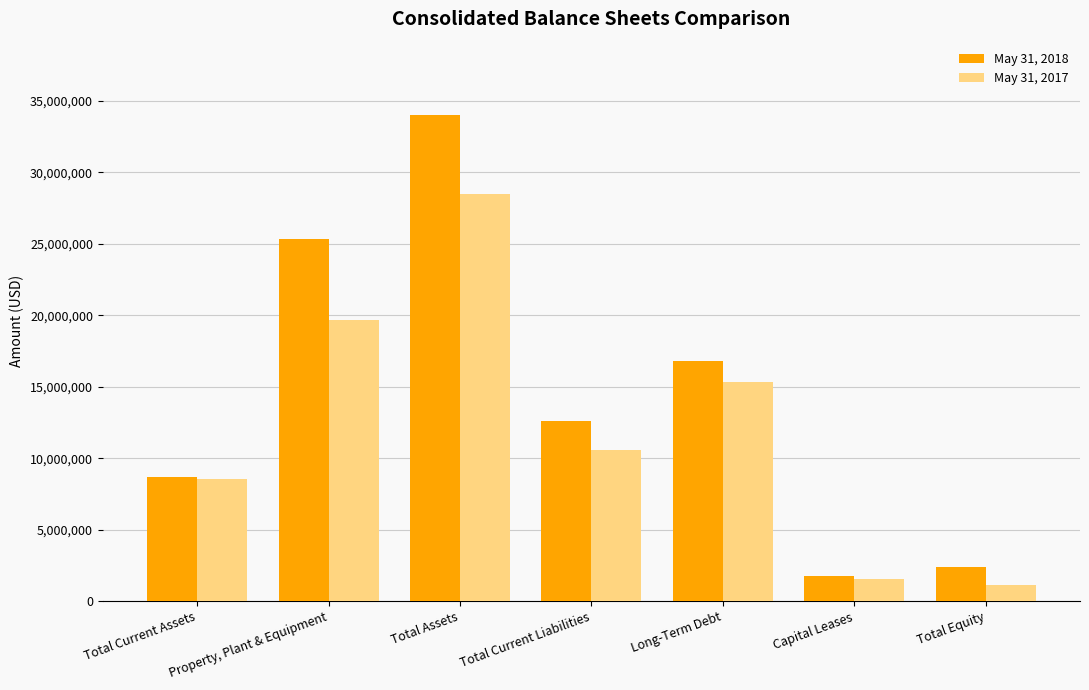

Which label corresponds to the largest value in the chart?

Total Assets